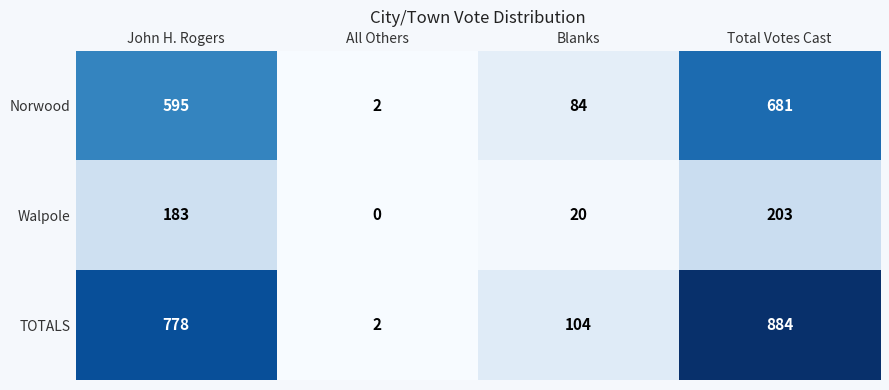

The value of TOTALS at John H. Rogers is 778. True or false?

True